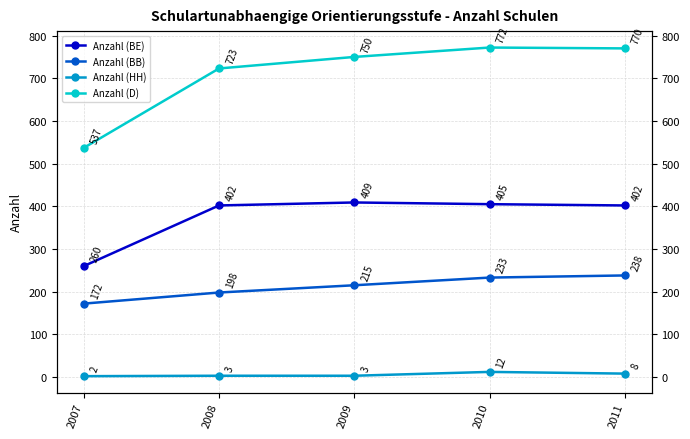

Where is the first local maximum for Anzahl (HH)?

2010